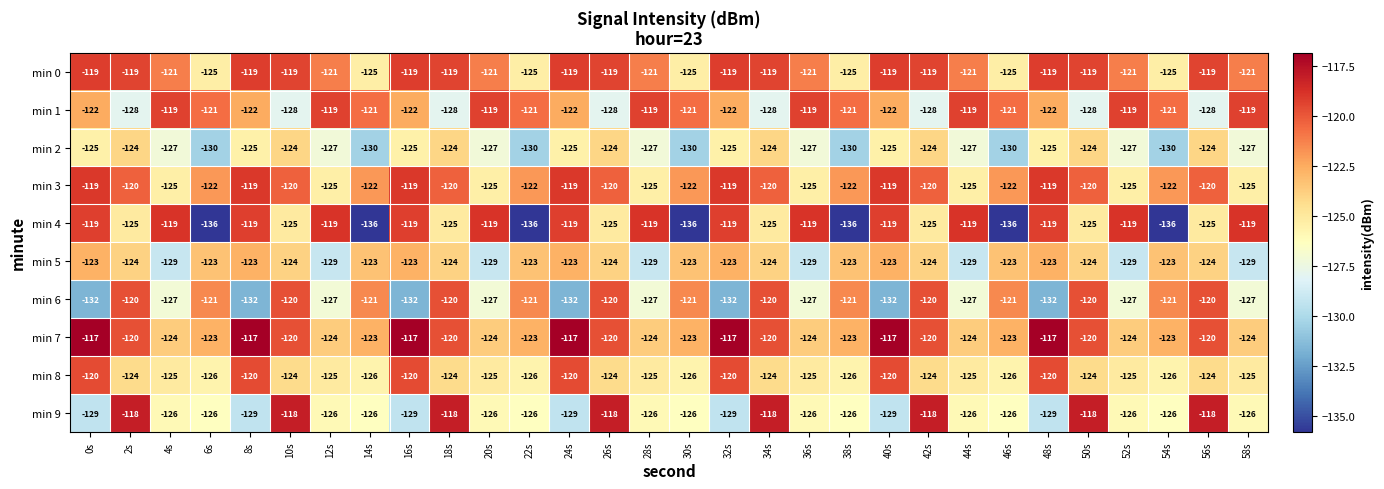

What is the minimum value for min 8?

-126